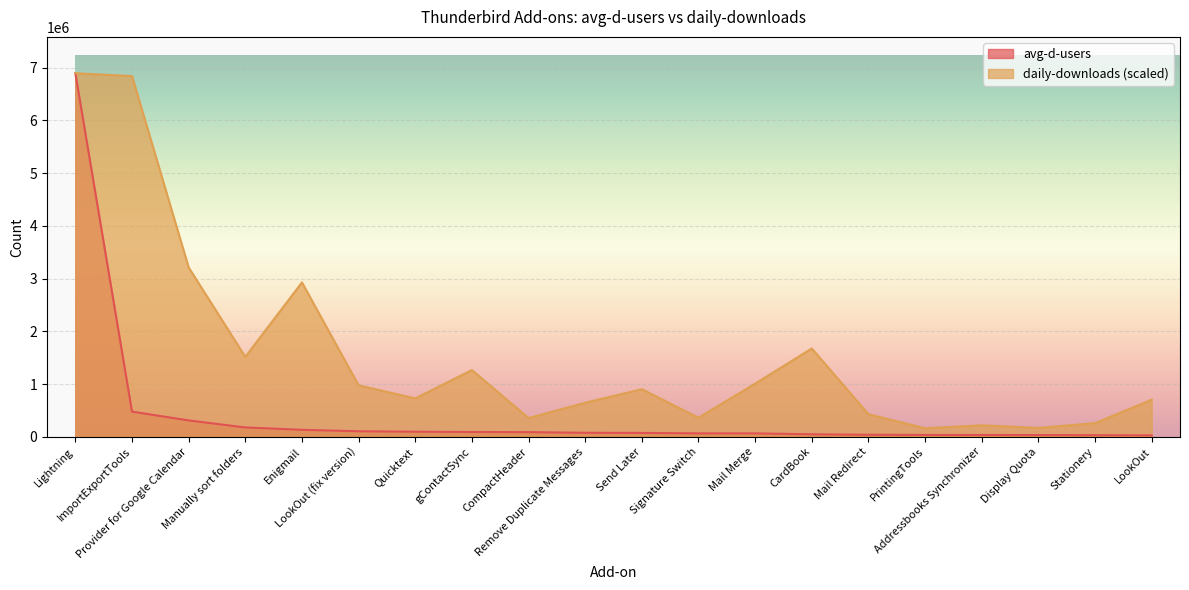

What is the lowest value of the daily-downloads series?

161213.6